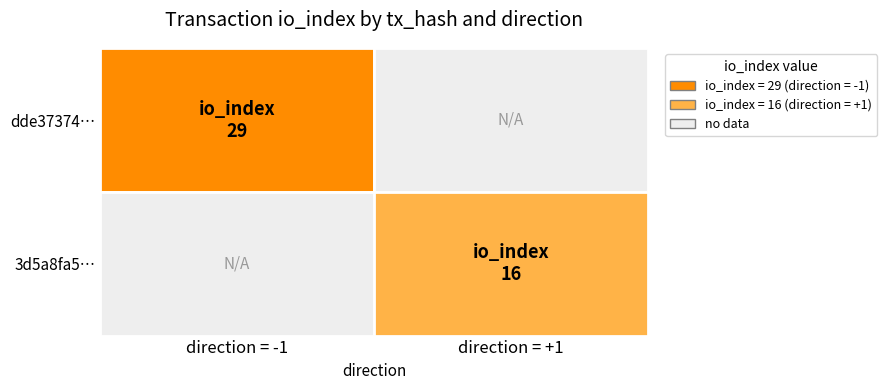

List the series in order of their peak value, lowest first.

3d5a8fa59a50b815c24210c45384b992bb1ecaa, dde37374c4d38268535a638cc7b392dba388cb4